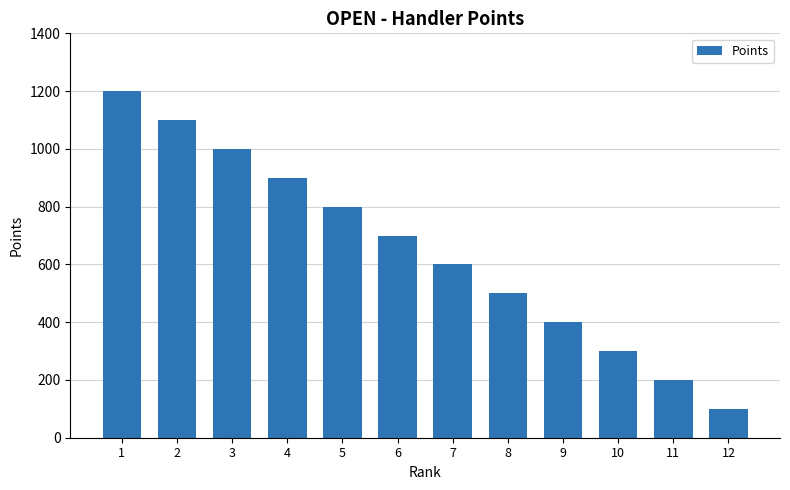

The value at 10 is 300. True or false?

True